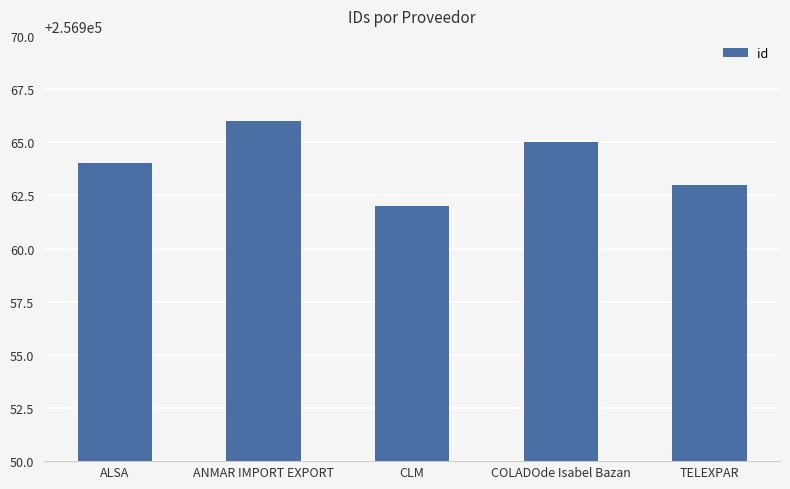

What value does the data have at COLADOde Isabel Bazan?

256965